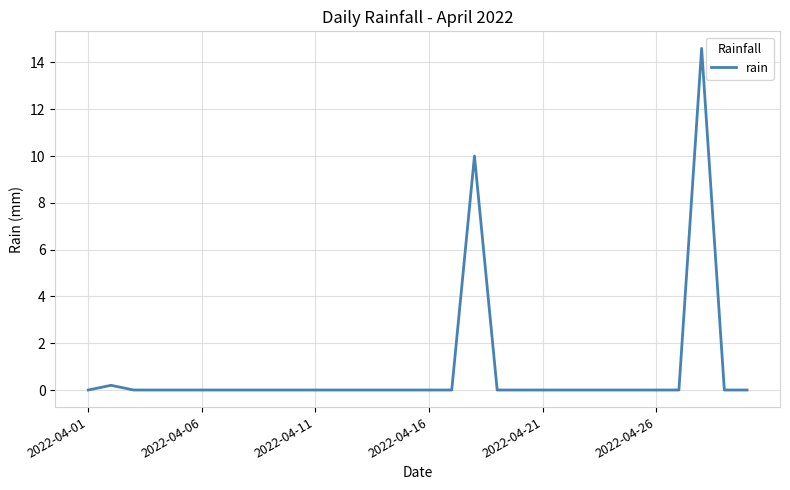

What is the maximum value shown in the chart?

14.6